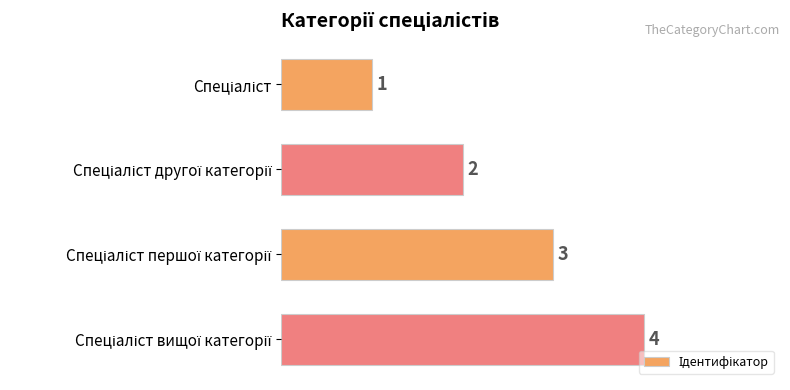

What is the difference between the maximum and minimum values?

3